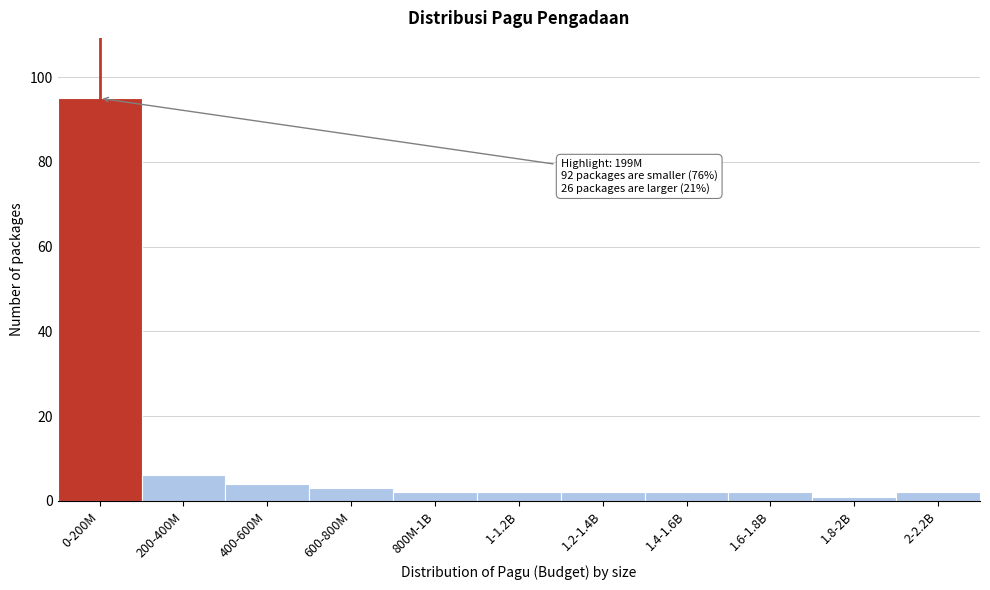

Reading left to right, what are all the values shown in this chart?

0-200M=95	200-400M=6	400-600M=4	600-800M=3	800M-1B=2	1-1.2B=2	1.2-1.4B=2	1.4-1.6B=2	1.6-1.8B=2	1.8-2B=1	2-2.2B=2